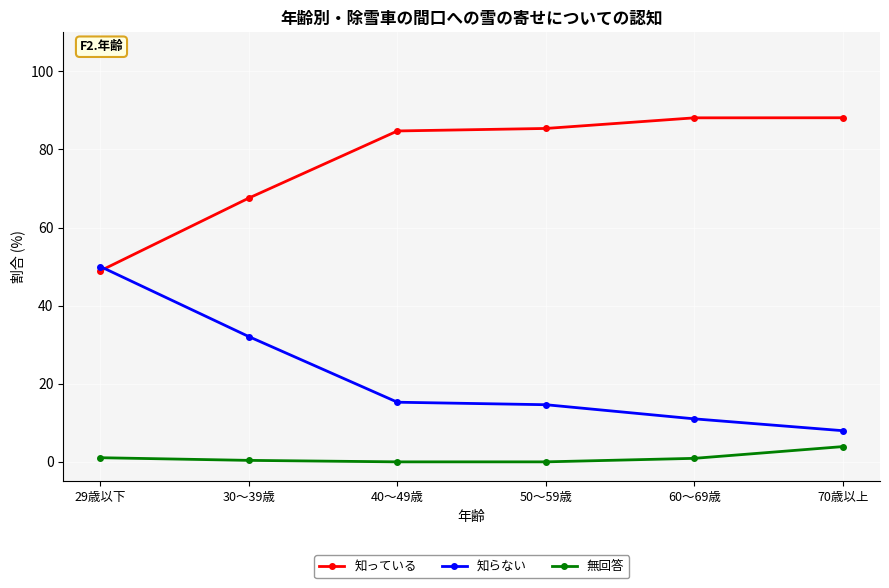

Count the number of categories in the chart.

6